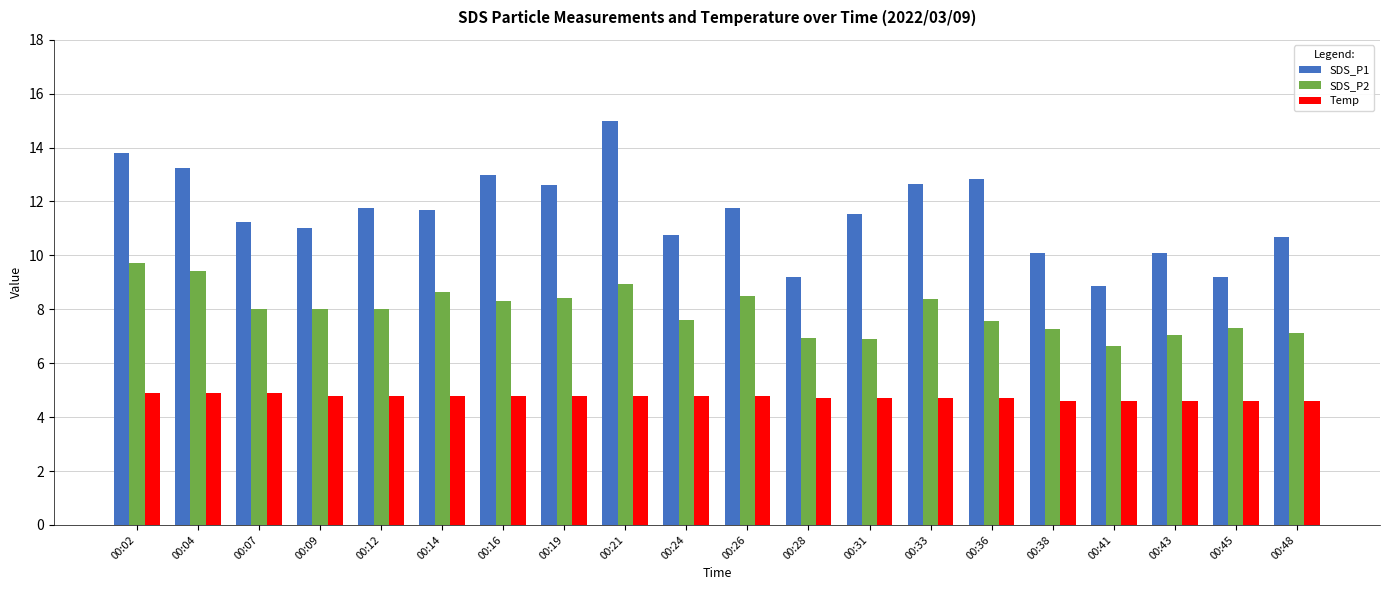

What is the sum of all SDS_P1 values?

231.0